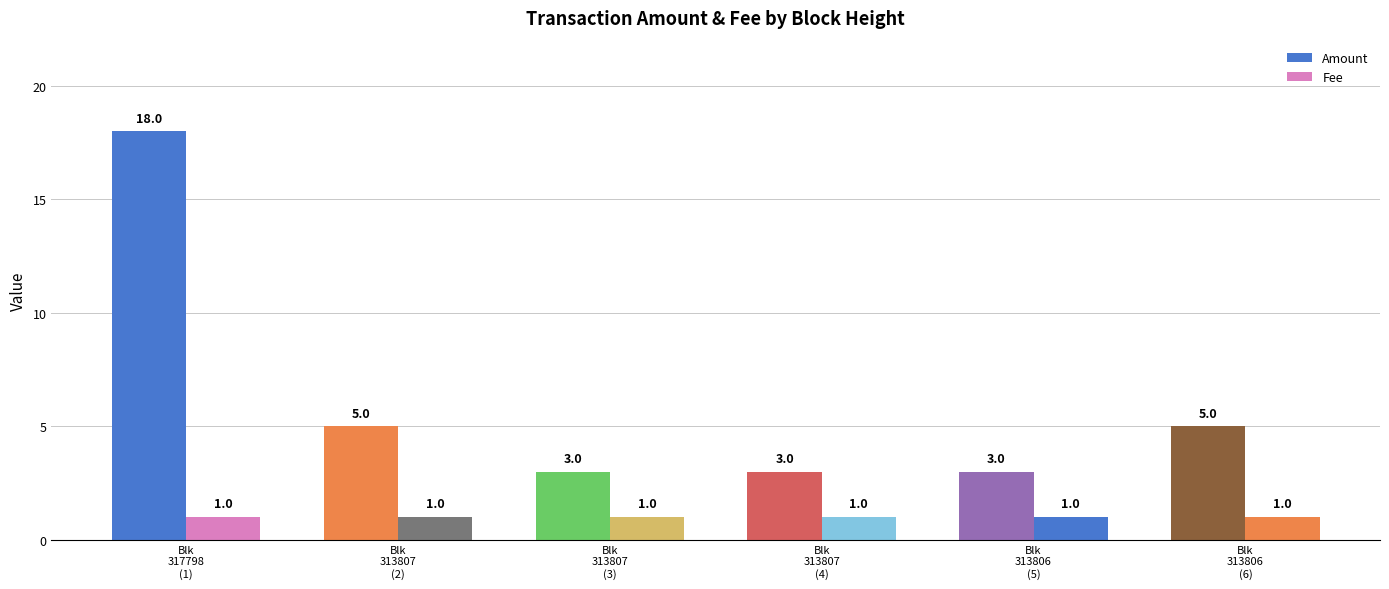

What is the smallest value displayed?

1